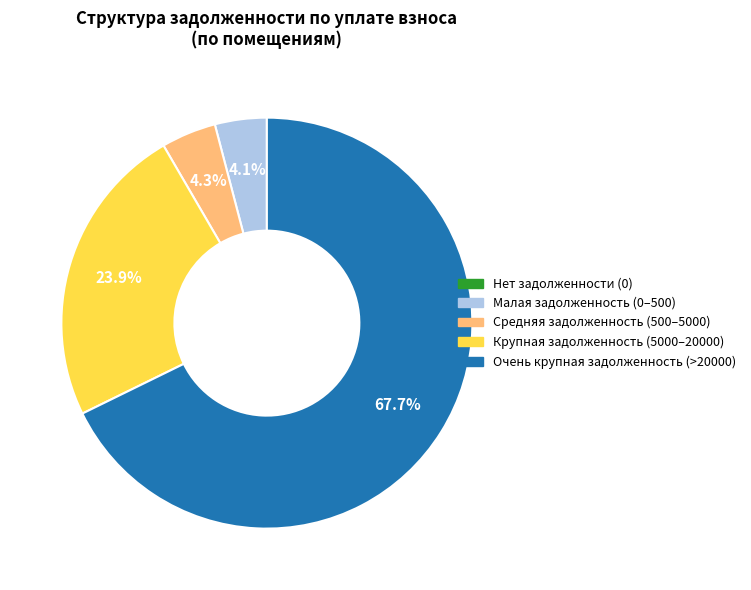

Is there a majority slice in this chart?

Yes